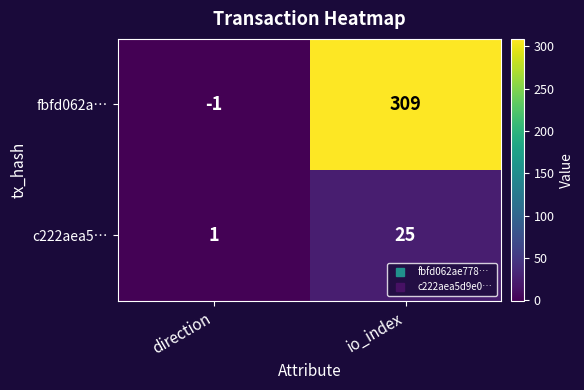

Which category has the highest value in the c222aea5… series?

io_index